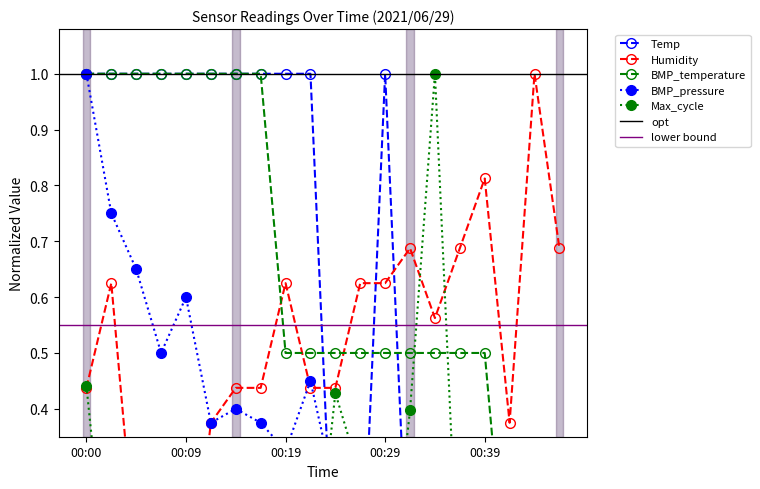

How many series are shown in this chart?

5